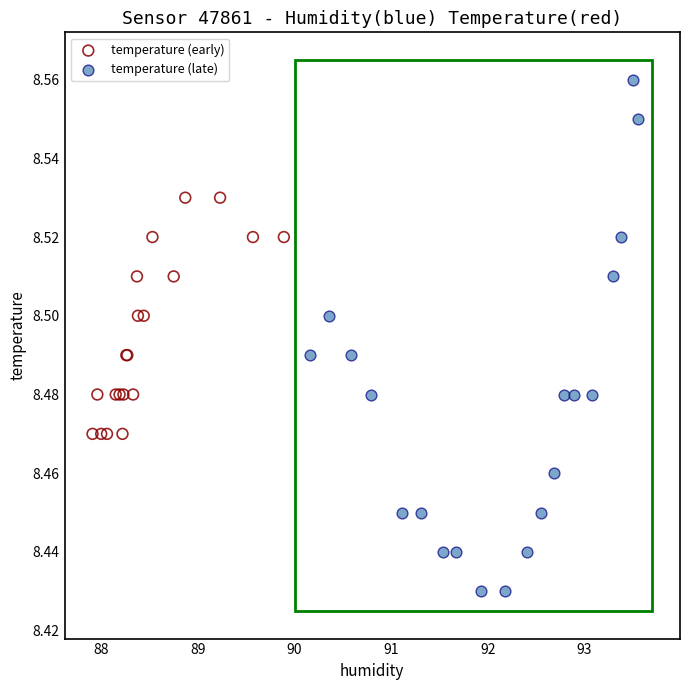

Which series contains the lowest Y value?

temperature (late)